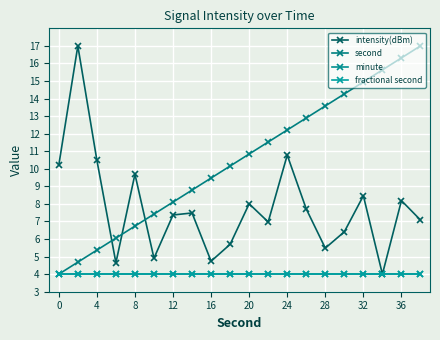

Does the chart have visible grid lines?

Yes